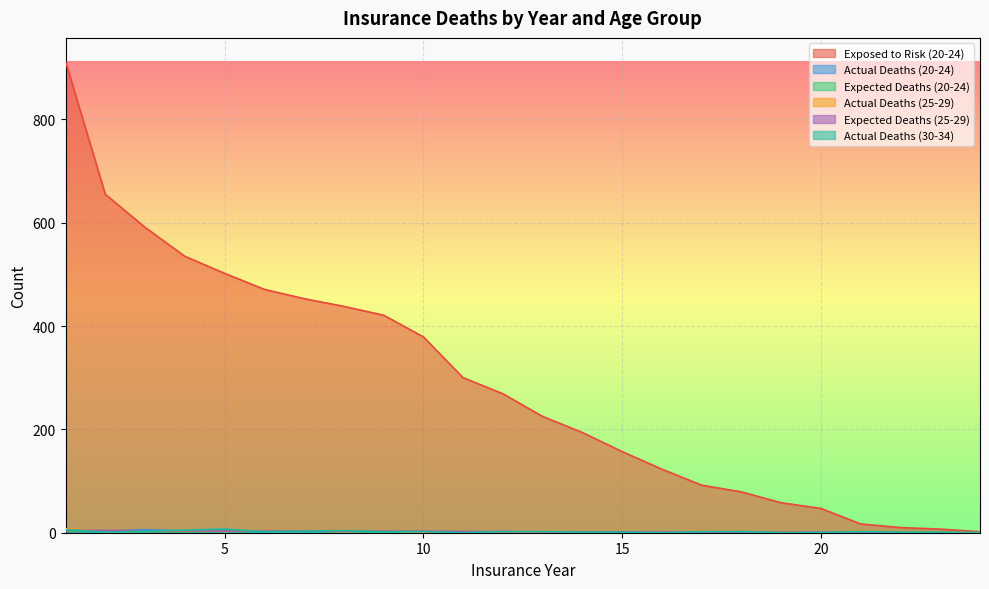

List the labels in order of Actual Deaths (30-34) value, smallest first.

11, 16, 19, 20, 24, 2, 14, 15, 22, 23, 6, 9, 10, 12, 13, 17, 18, 21, 3, 7, 8, 4, 1, 5